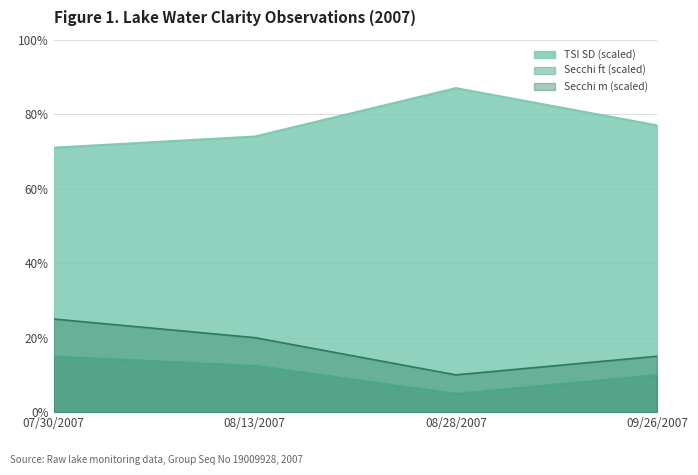

What are all the series names shown in the legend?

TSI SD (scaled), Secchi ft (scaled), Secchi m (scaled)